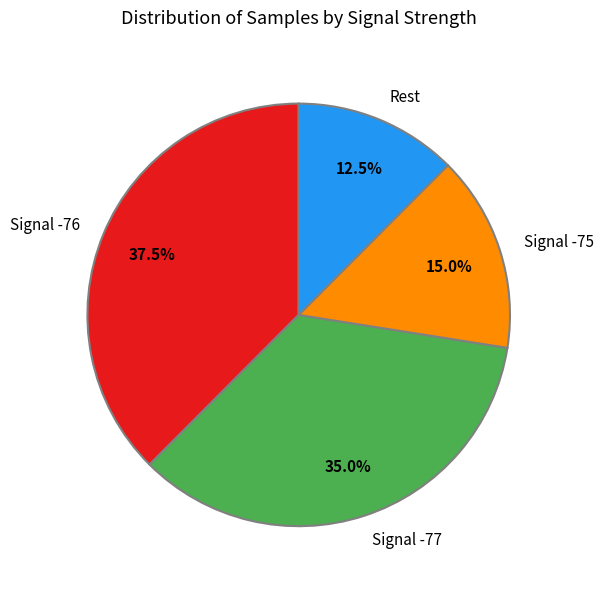

How many slices are in this pie chart?

4